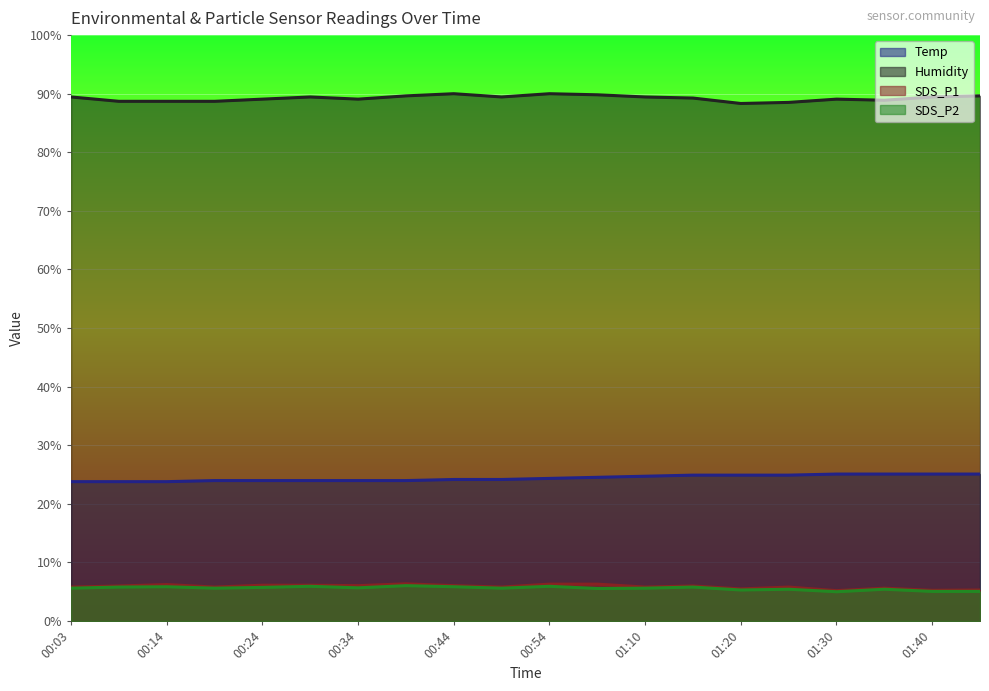

Reading right to left, transcribe all the data shown in this chart.

Temp: 25.1	25.1	25.1	25.1	24.9	24.9	24.9	24.7	24.5	24.3	24.2	24.2	24.0	24.0	24.0	24.0	24.0	23.8	23.8	23.8
Humidity: 89.6	89.4	88.9	89.1	88.5	88.3	89.3	89.4	89.8	90.0	89.4	90.0	89.6	89.1	89.4	89.1	88.7	88.7	88.7	89.4
SDS_P1: 5.3	5.2	5.6	5.2	5.8	5.5	6.0	5.8	6.3	6.3	5.8	6.0	6.4	6.0	6.1	6.1	5.8	6.2	6.0	5.8
SDS_P2: 5.1	5.1	5.4	5.0	5.4	5.3	5.8	5.6	5.6	5.9	5.6	5.9	6.0	5.7	5.9	5.7	5.6	5.9	5.8	5.6